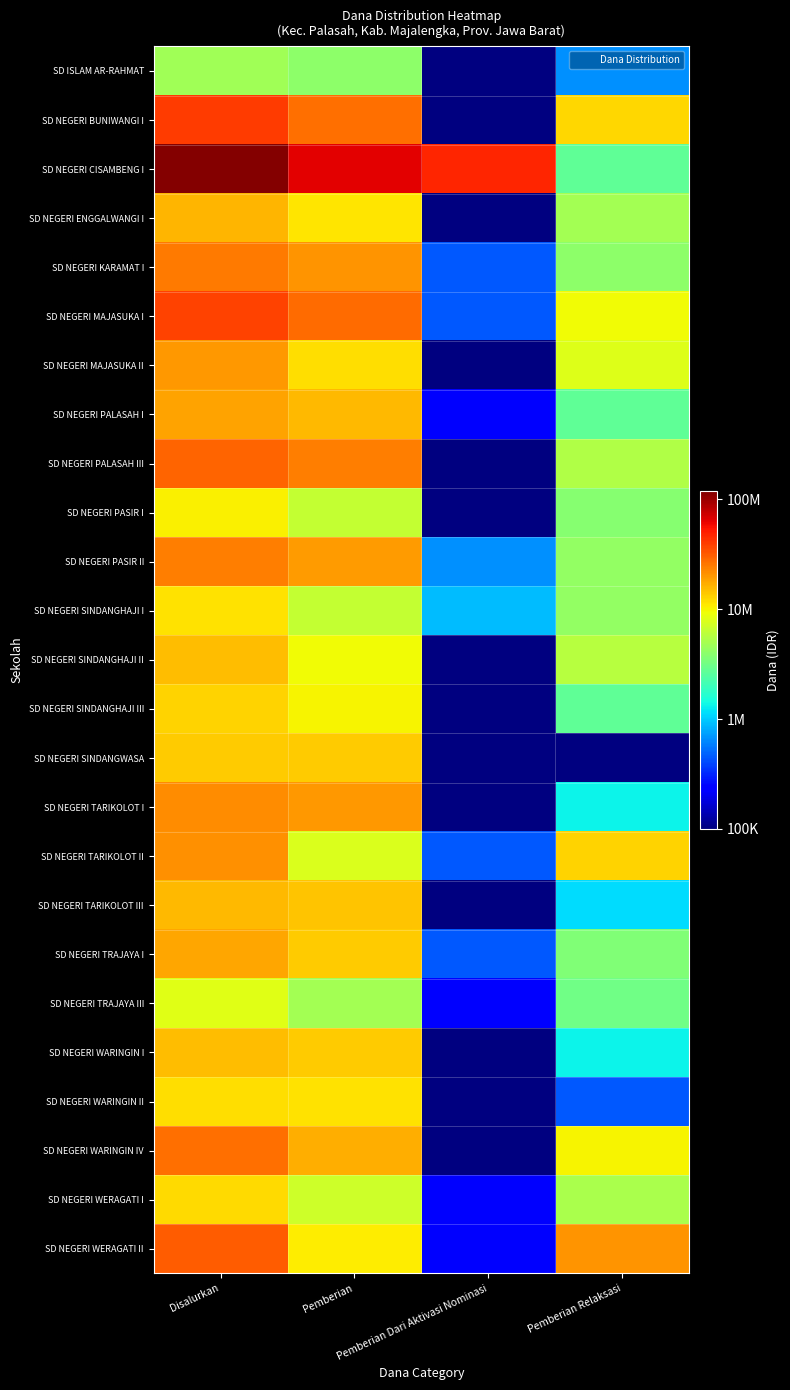

At which category does the chart reach its minimum across all series?

Pemberian Dari Aktivasi Nominasi